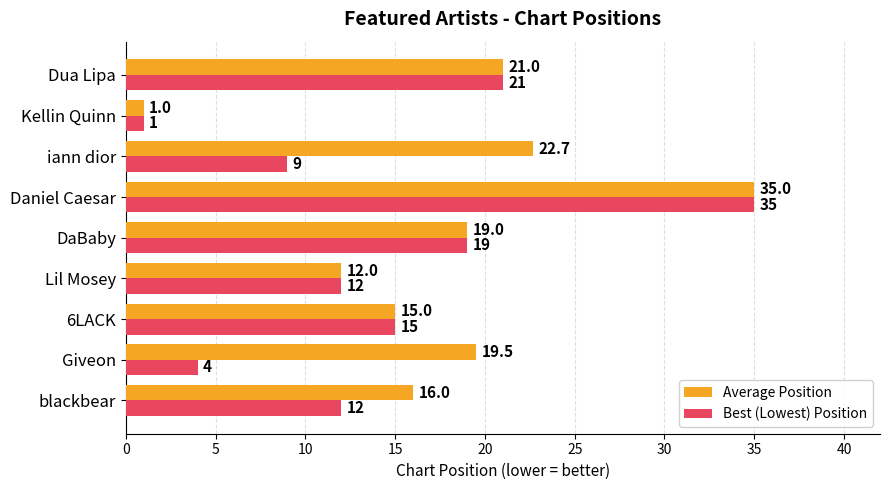

How many distinct data groups are displayed?

2